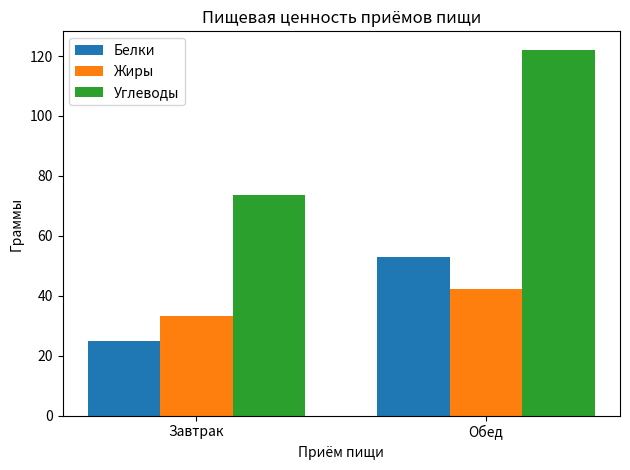

What is the label of the 2nd bar from the left?

Обед